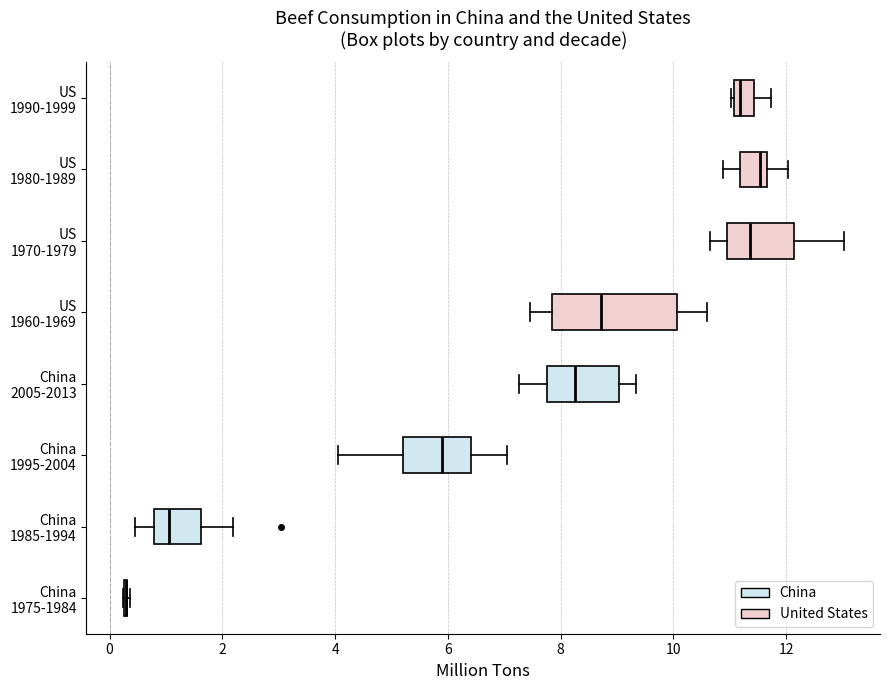

Reading bottom to top, read every box against the x-axis: the position of its median line, the range the box covers, and the ends of its whiskers. The values are not printed on the chart, so give them approximately, as read against the axis.

China 1975-1984: box collapsed to a line at 0.2, whiskers 0.2 to 0.4
China 1985-1994: median 1.0, box 0.8 to 1.6, whiskers 0.4 to 2.2
China 1995-2004: median 5.8, box 5.2 to 6.4, whiskers 4.0 to 7.0
China 2005-2013: median 8.2, box 7.8 to 9.0, whiskers 7.2 to 9.4
US 1960-1969: median 8.8, box 7.8 to 10.0, whiskers 7.4 to 10.6
US 1970-1979: median 11.4, box 11.0 to 12.2, whiskers 10.6 to 13.0
US 1980-1989: median 11.6 (just left of the box's right edge), box 11.2 to 11.6, whiskers 10.8 to 12.0
US 1990-1999: median 11.2, box 11.0 to 11.4, whiskers 11.0 to 11.8